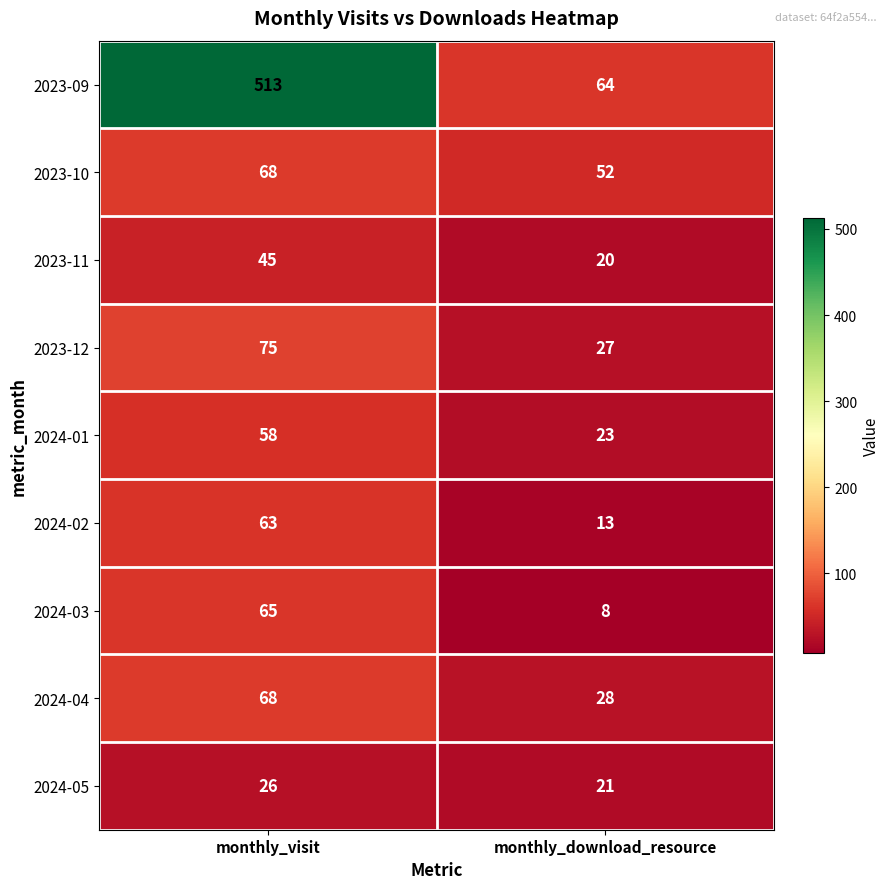

Rank the categories by 2024-05 value from highest to lowest.

monthly_visit, monthly_download_resource